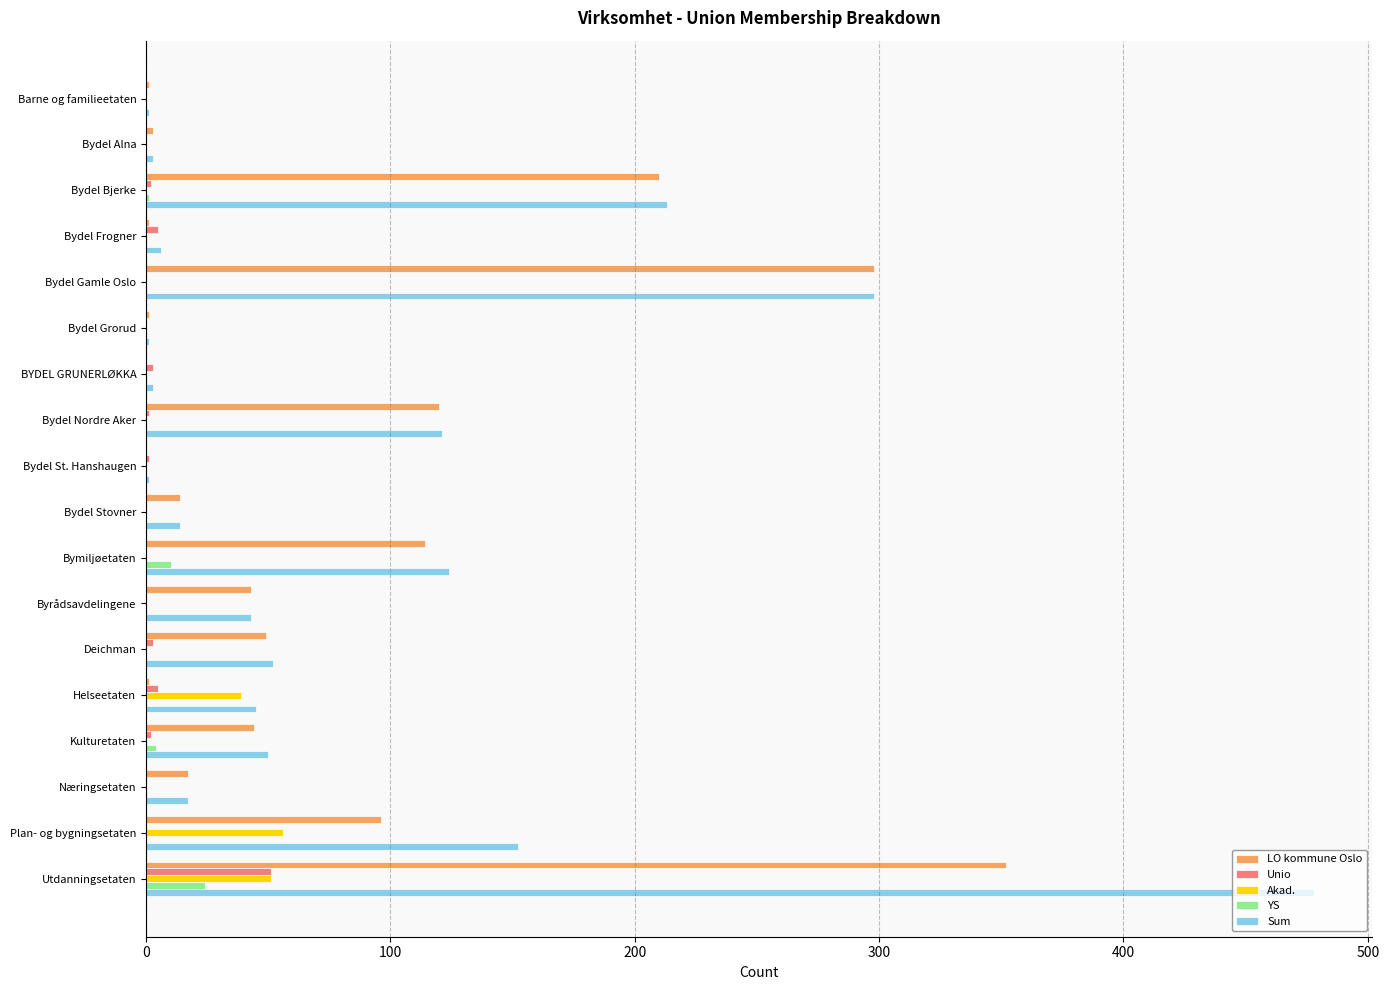

What is the maximum value shown in the chart?

478